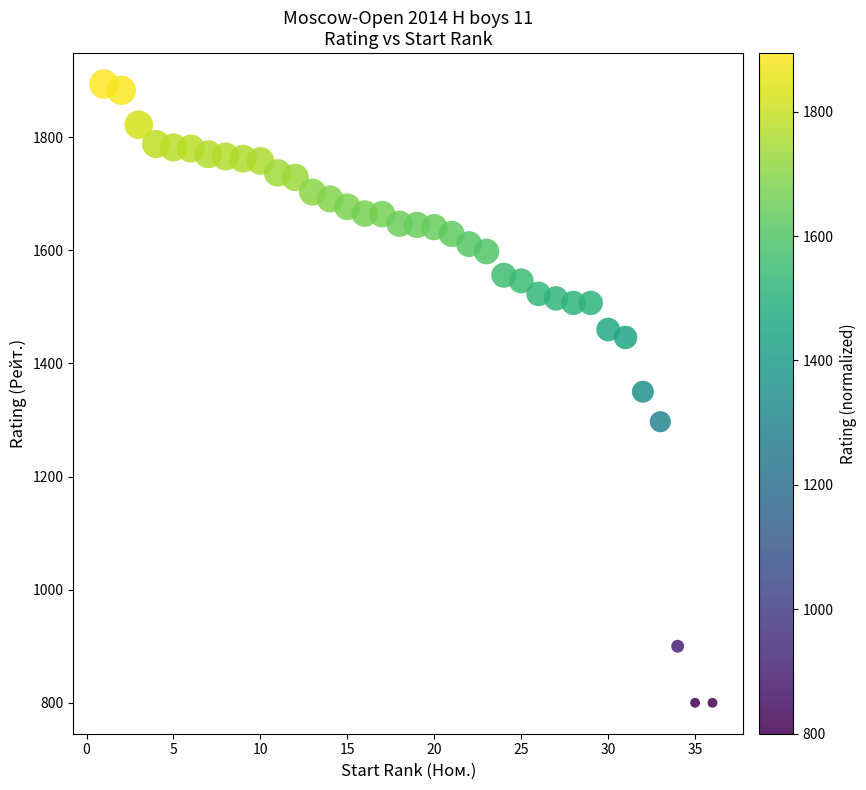

What is the range of Y values (max minus min)?

1094